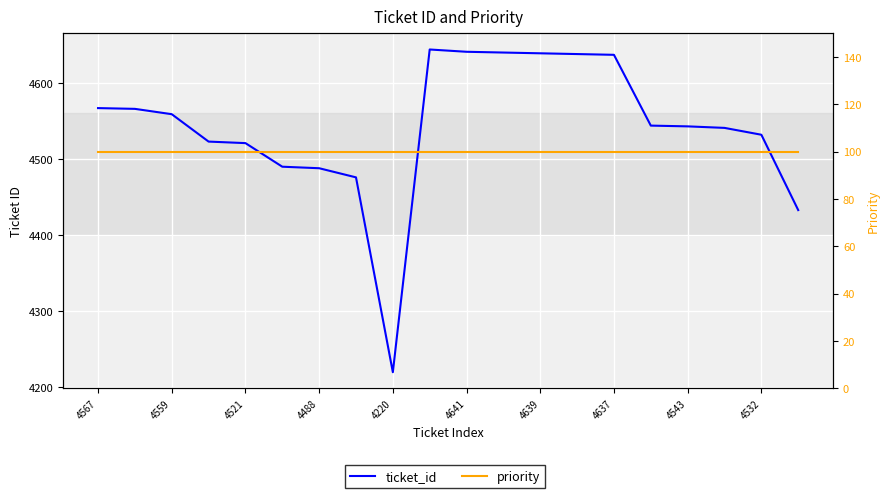

What is the value of the ticket_id point at the 20th from the left?

4433